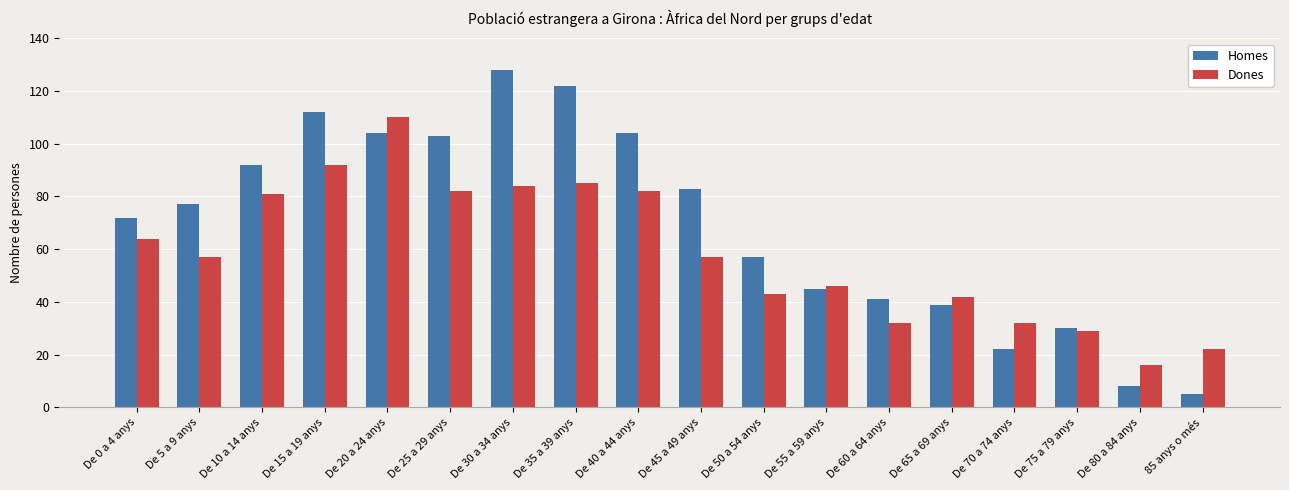

What is the sum of the Homes values at 85 anys o més and De 20 a 24 anys?

109